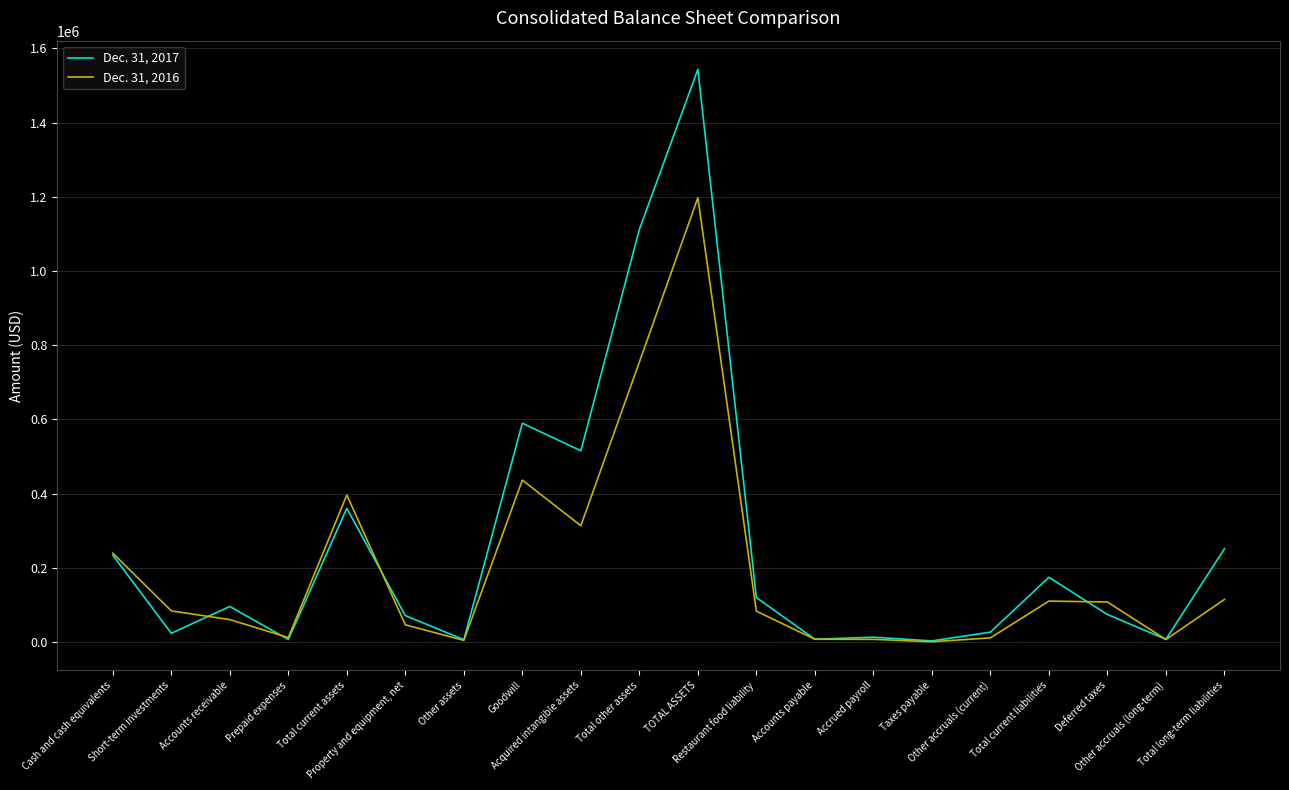

What is the spread (max minus min) of values at Total long-term liabilities?

136507